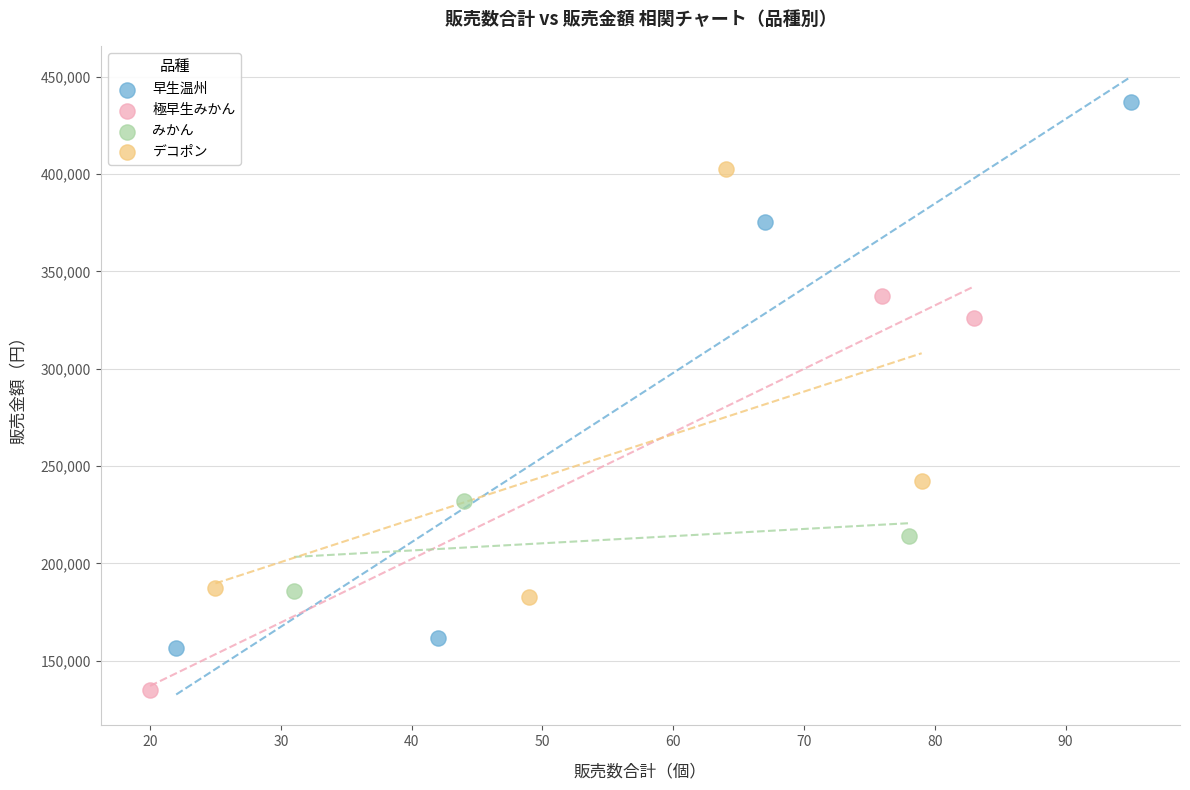

Which series has the widest spread of Y values?

早生温州